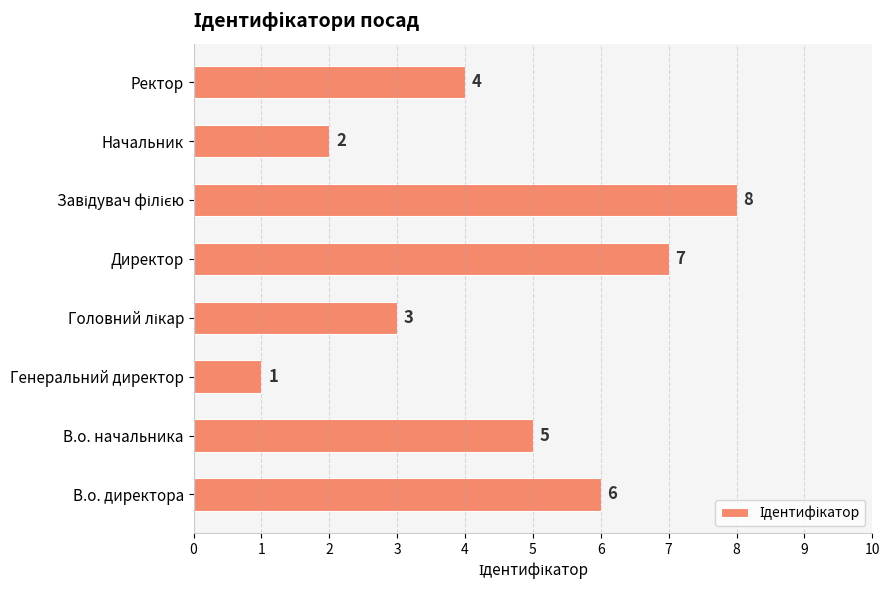

What is the difference between the maximum and minimum values?

7